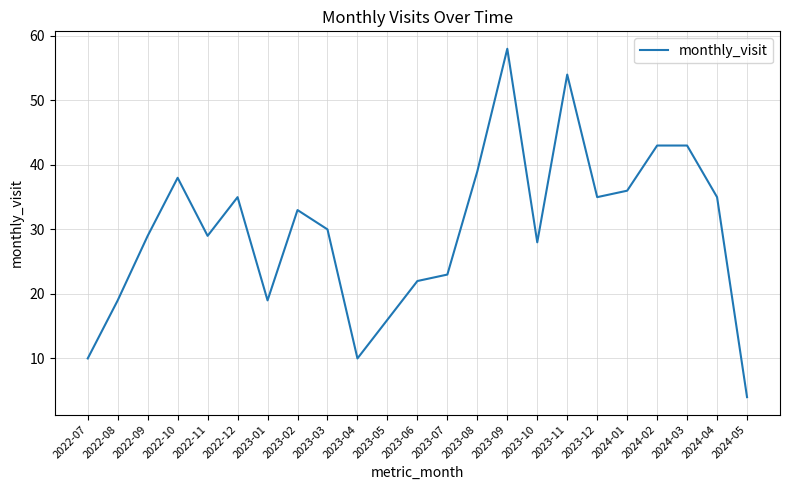

How many interior local valleys (lower than both neighbors) does the data have?

5